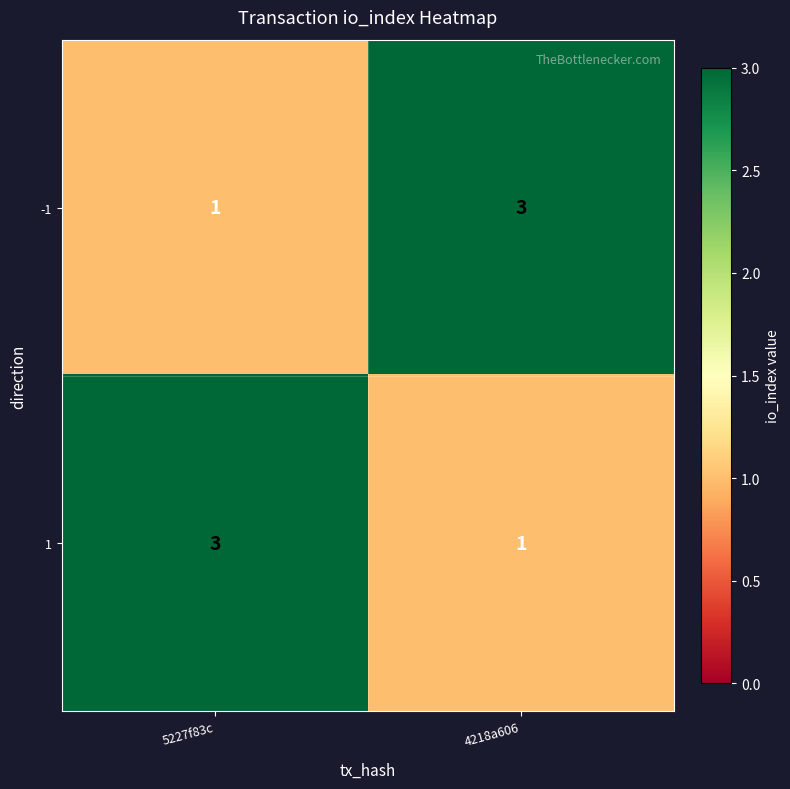

At which label does 1 reach its minimum?

4218a606